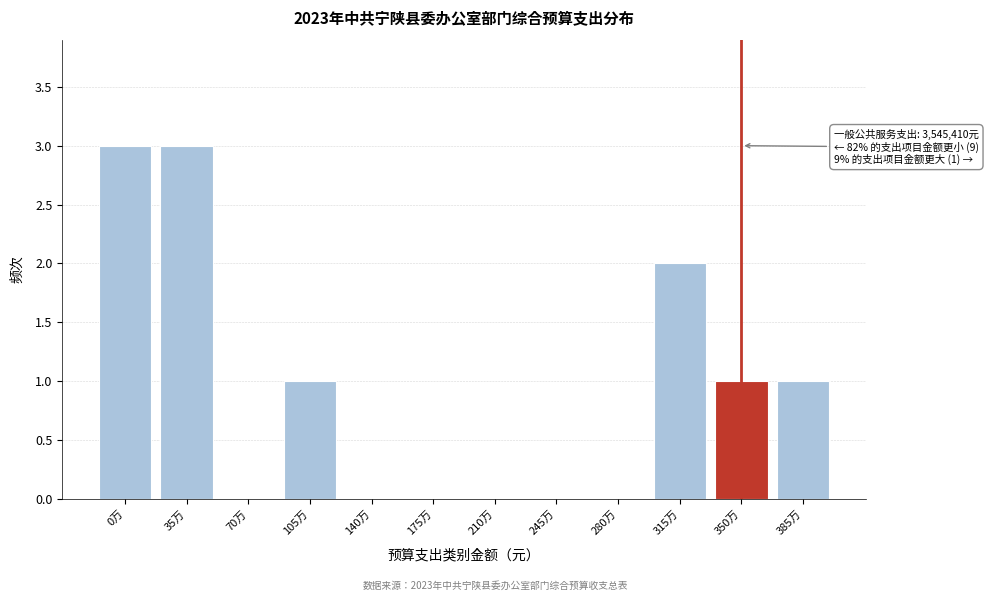

Reading left to right, what are all the values shown in this chart?

0万=3	35万=3	70万=0	105万=1	140万=0	175万=0	210万=0	245万=0	280万=0	315万=2	350万=1	385万=1